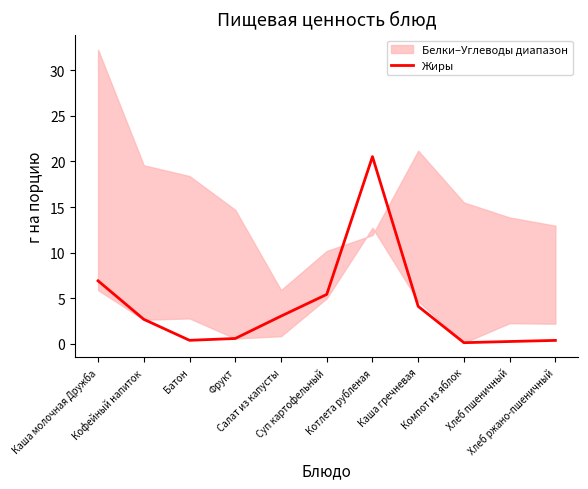

What is the change in value from Салат из капусты to Компот из яблок?

-2.9